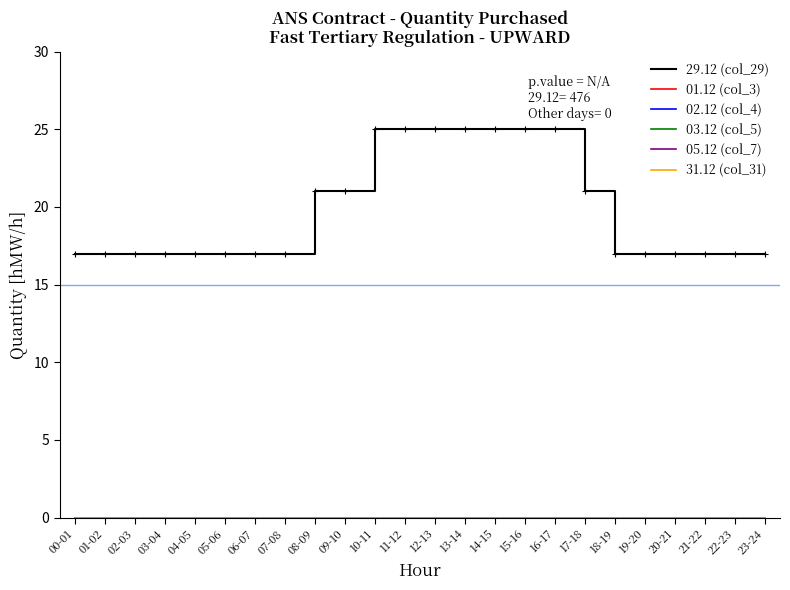

Between 10-11 and 08-09, which is larger?

10-11